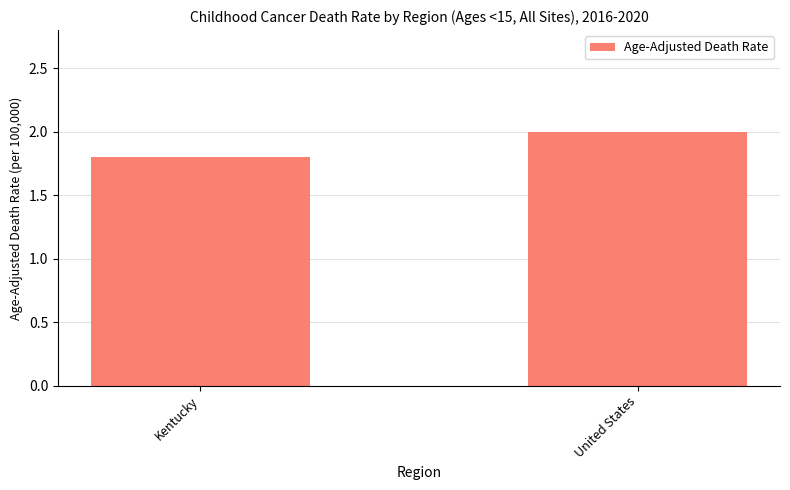

Does the chart contain any negative values?

No